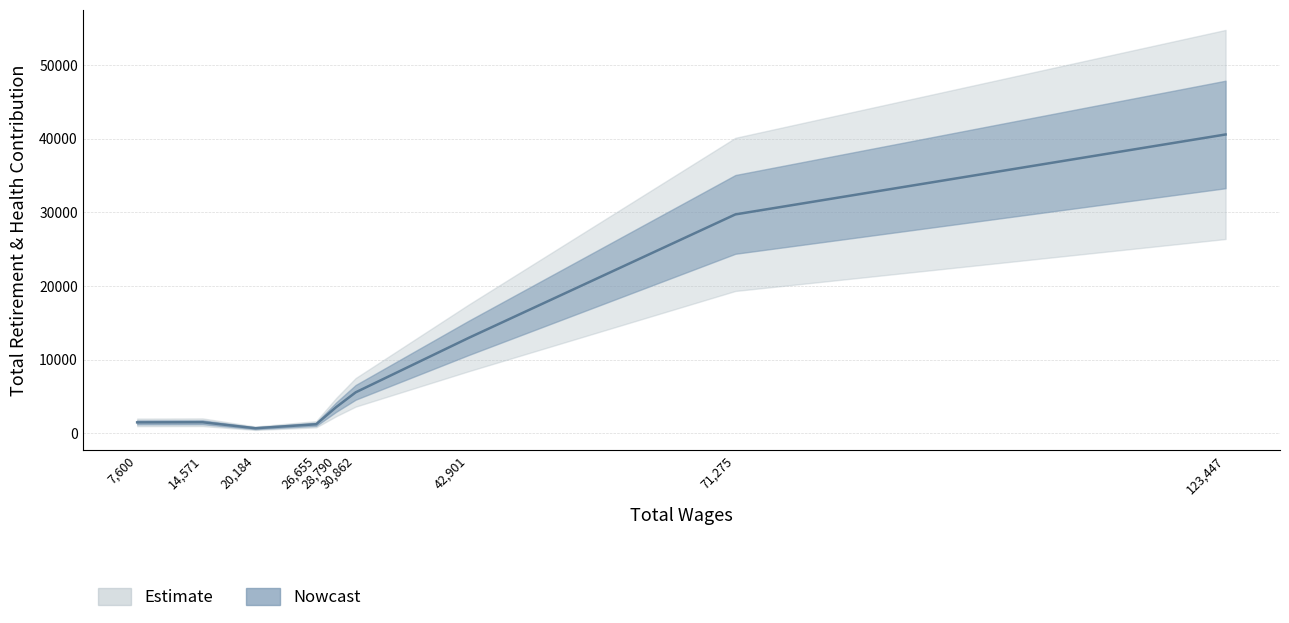

What is the difference between the maximum and minimum values?

39920.7